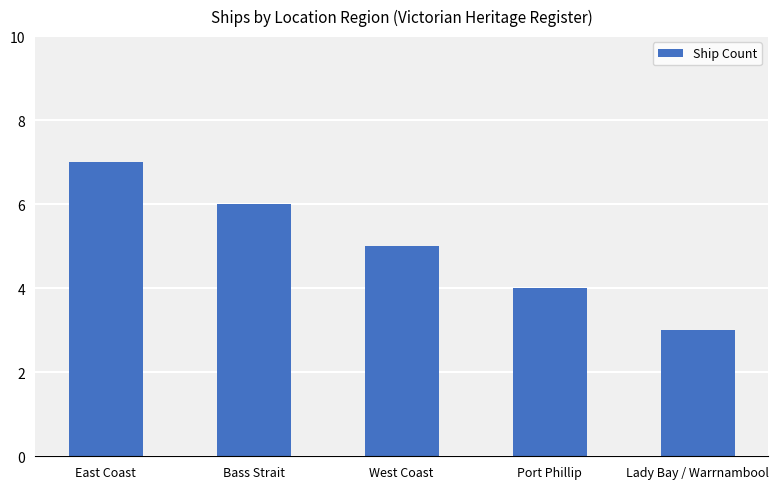

Reading right to left, what are all the values shown in this chart?

Lady Bay / Warrnambool=3	Port Phillip=4	West Coast=5	Bass Strait=6	East Coast=7